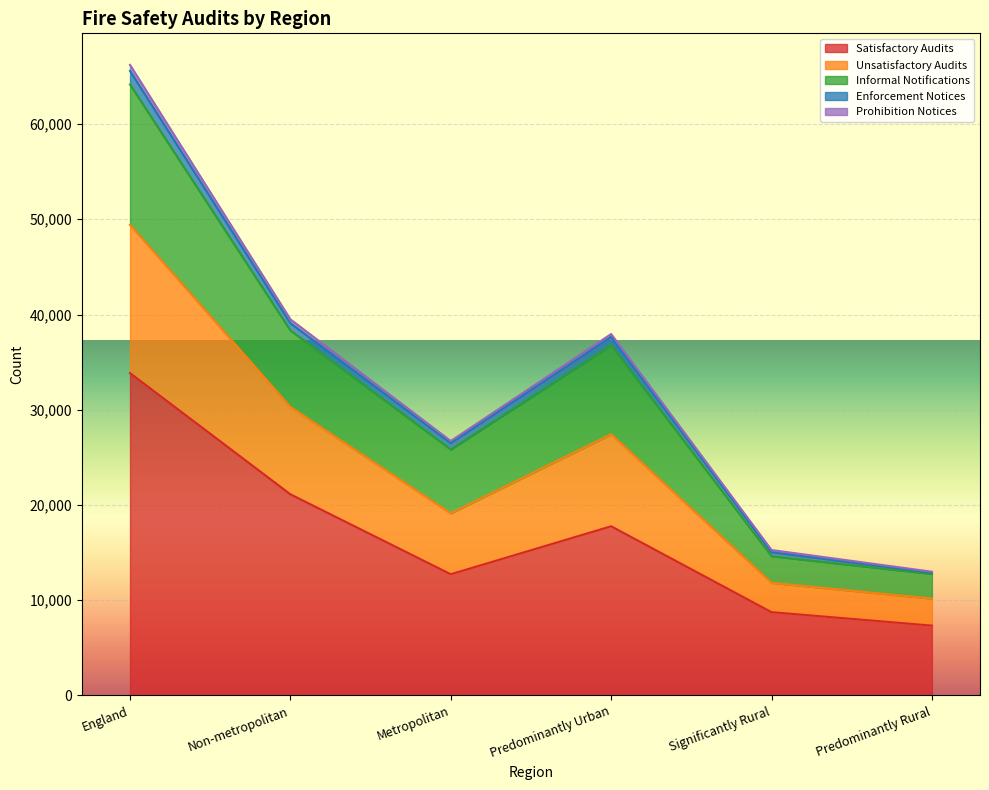

What position from the left is Non-metropolitan?

2